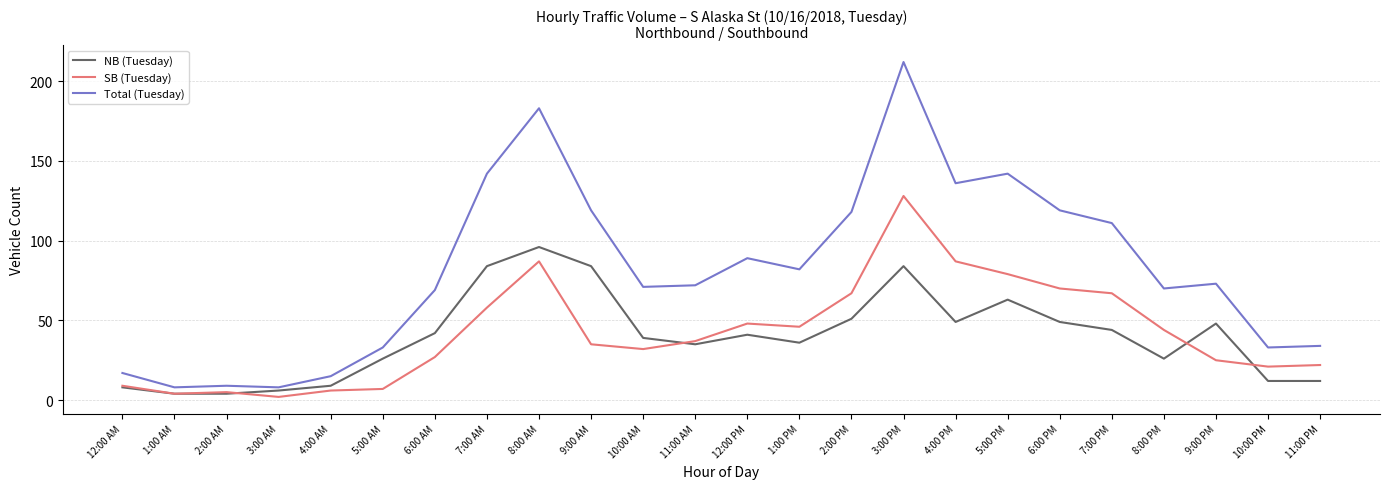

What is the sum of the SB (Tuesday) values at 7:00 AM and 2:00 AM?

63